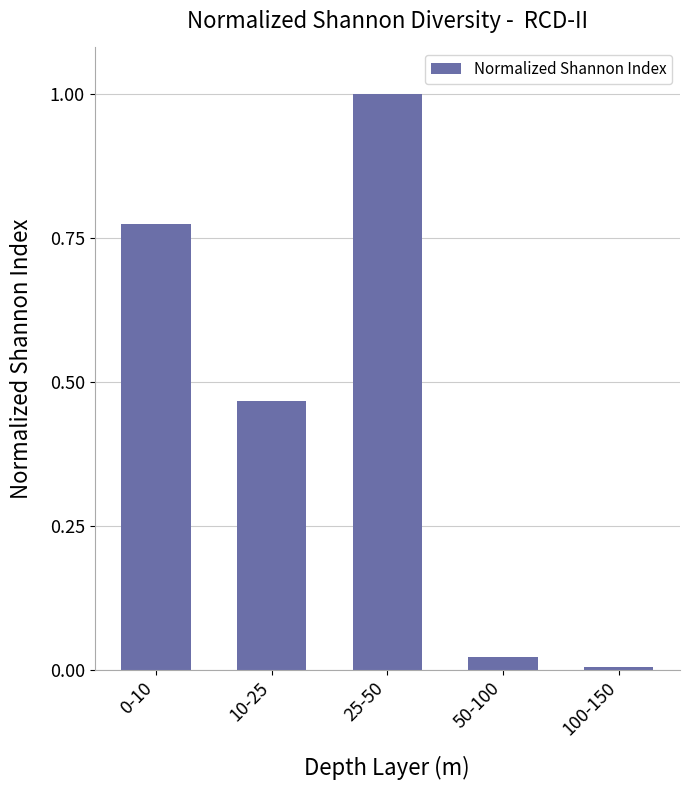

The value at 25-50 is 1.0. True or false?

True